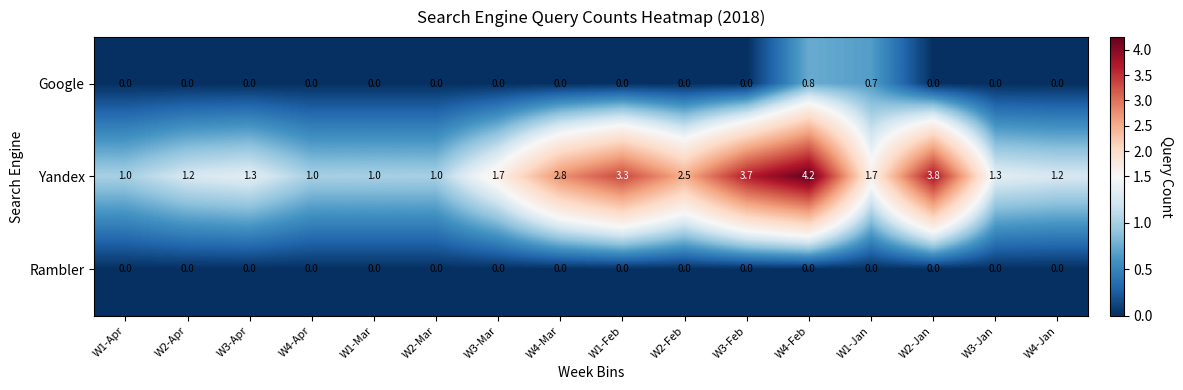

Read the Yandex value at W3-Feb.

3.7